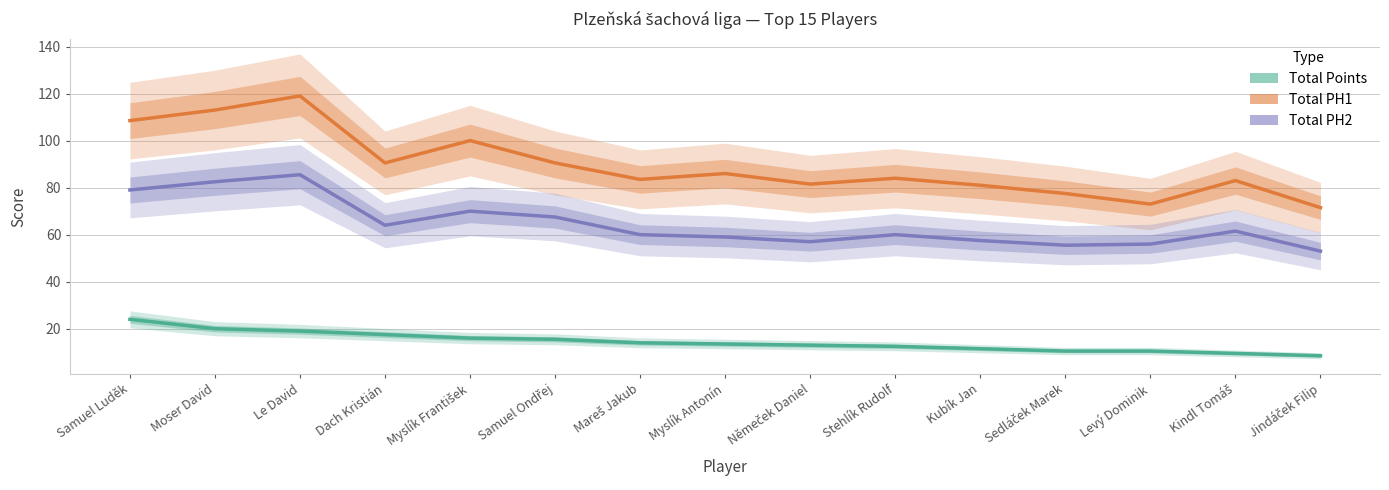

Does the chart display data point markers on the line(s)?

No